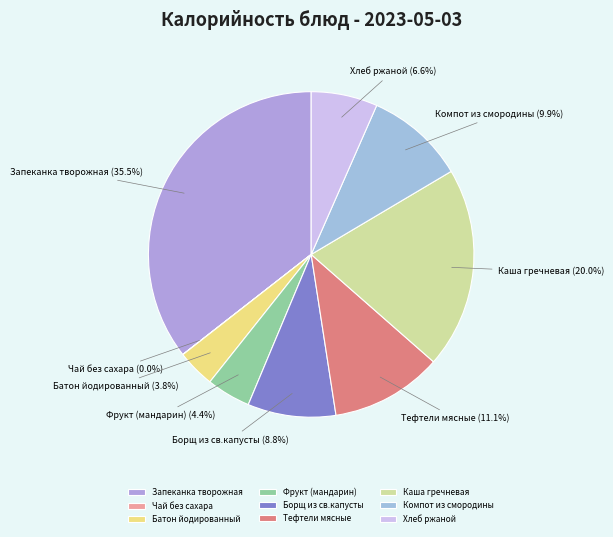

Is there a majority slice in this chart?

No